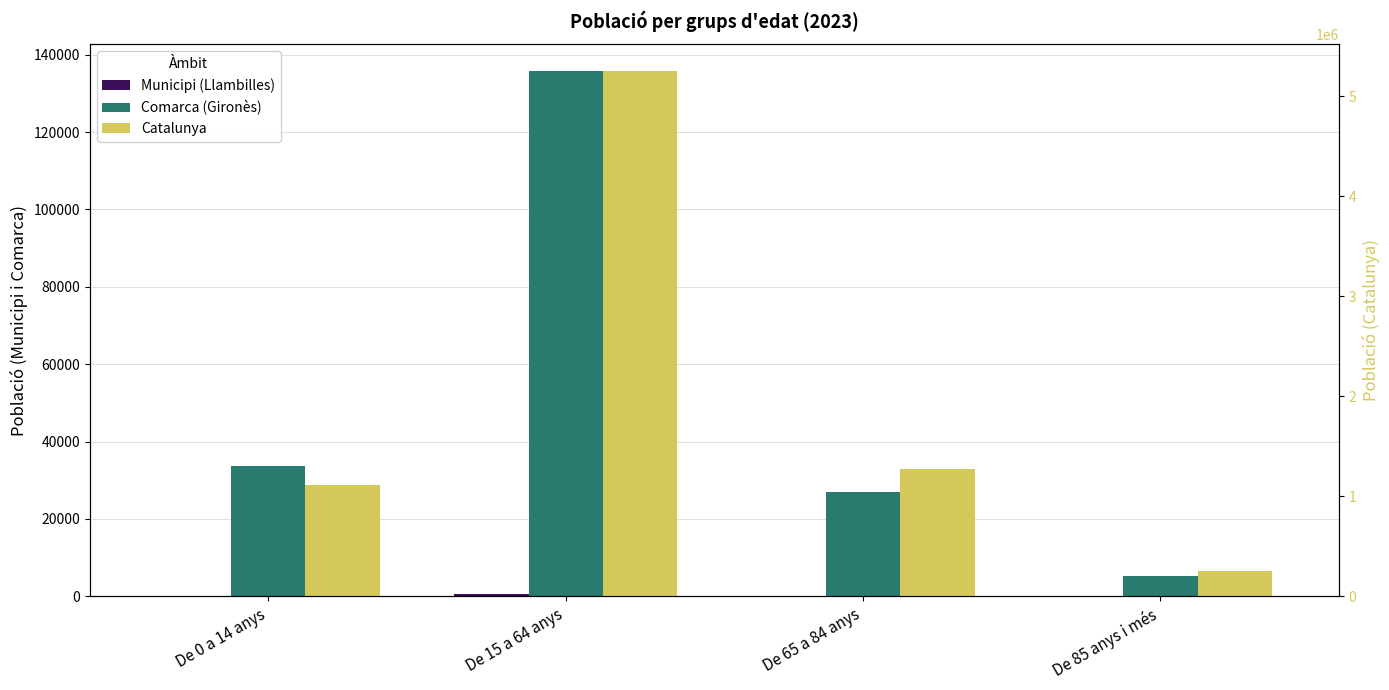

Rank the series by their maximum value, from highest to lowest.

Catalunya, Comarca (Gironès), Municipi (Llambilles)